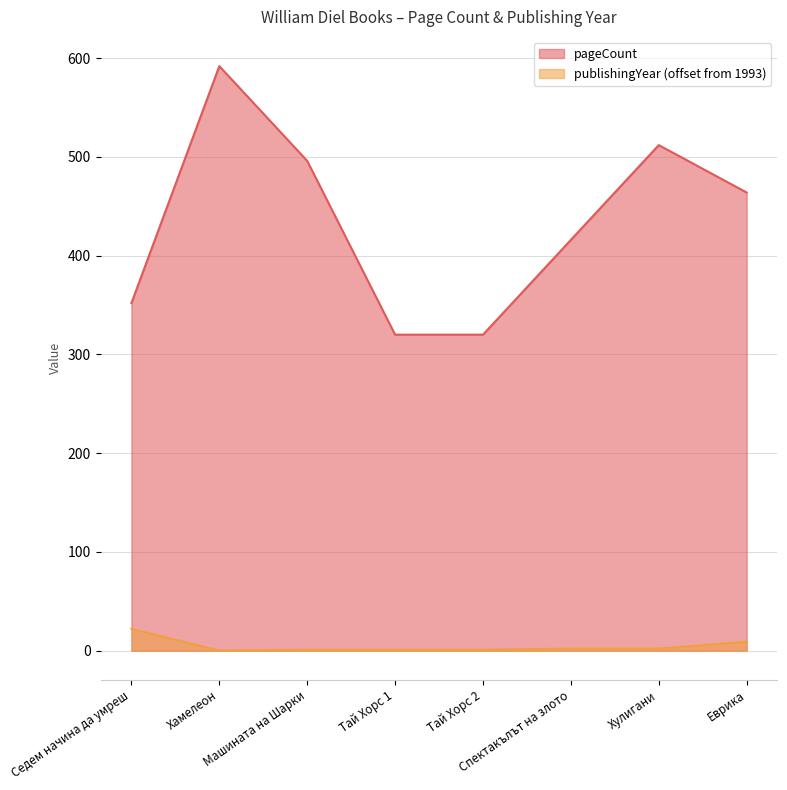

The publishingYear series shows 0 at Тай Хорс 1. True or false?

False